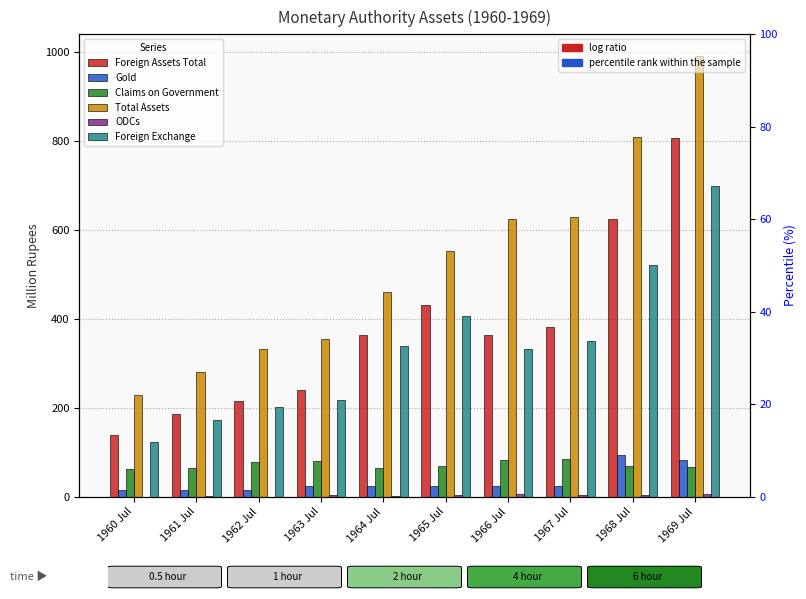

Reading left to right, transcribe all the data shown in this chart.

Foreign Assets Total: 137.9	185.4	215.3	240.2	363.8	431.3	363.2	382.1	624.6	805.3
Gold: 14.0	14.0	14.0	23.2	23.2	23.2	25.0	25.0	93.8	82.6
Claims on Government: 63.2	63.9	77.3	79.8	64.5	69.9	82.2	85.4	67.9	67.6
Total Assets: 227.6	279.4	331.8	355.2	459.5	553.0	623.9	627.5	807.4	989.6
ODCs: 0.1	0.5	0.2	2.9	1.3	3.6	6.2	3.3	3.6	5.6
Foreign Exchange: 123.9	171.4	201.3	217.0	338.6	406.1	331.4	350.3	521.8	698.1